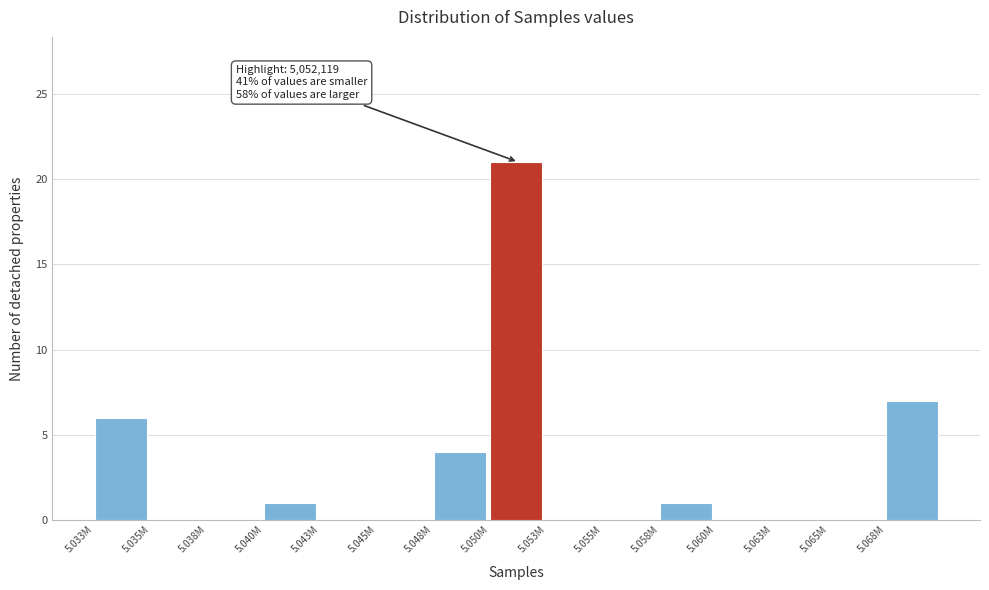

Reading right to left, what are all the values shown in this chart?

5.068M=7	5.065M=0	5.063M=0	5.060M=0	5.058M=1	5.055M=0	5.053M=0	5.050M=21	5.048M=4	5.045M=0	5.043M=0	5.040M=1	5.038M=0	5.035M=0	5.033M=6